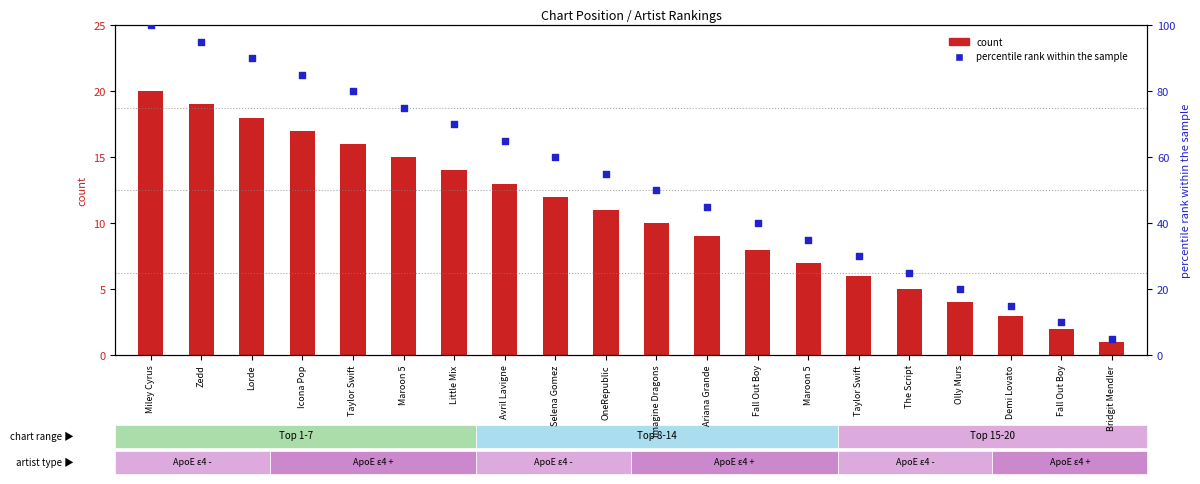

What are all the series names shown in the legend?

count, percentile rank within the sample